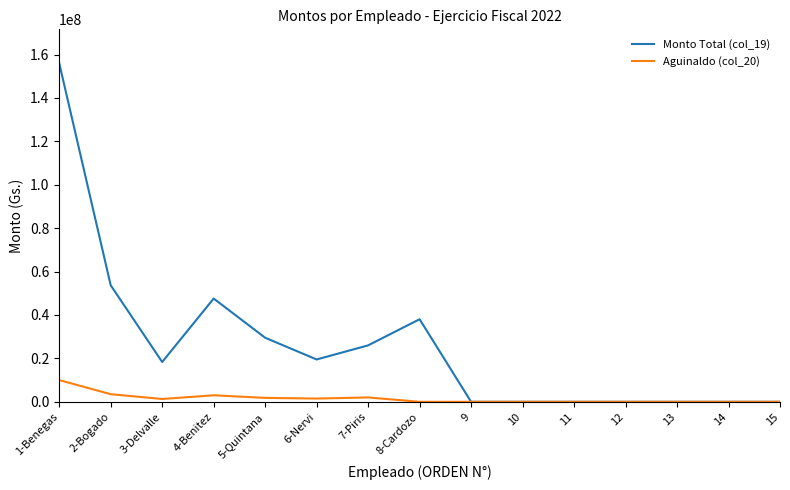

What is the average value of the Aguinaldo (col_20) series?

1540000